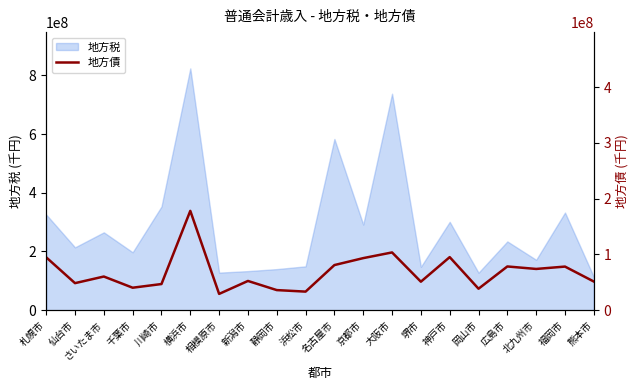

Is it true that the value at 広島市 is 78427883?

True